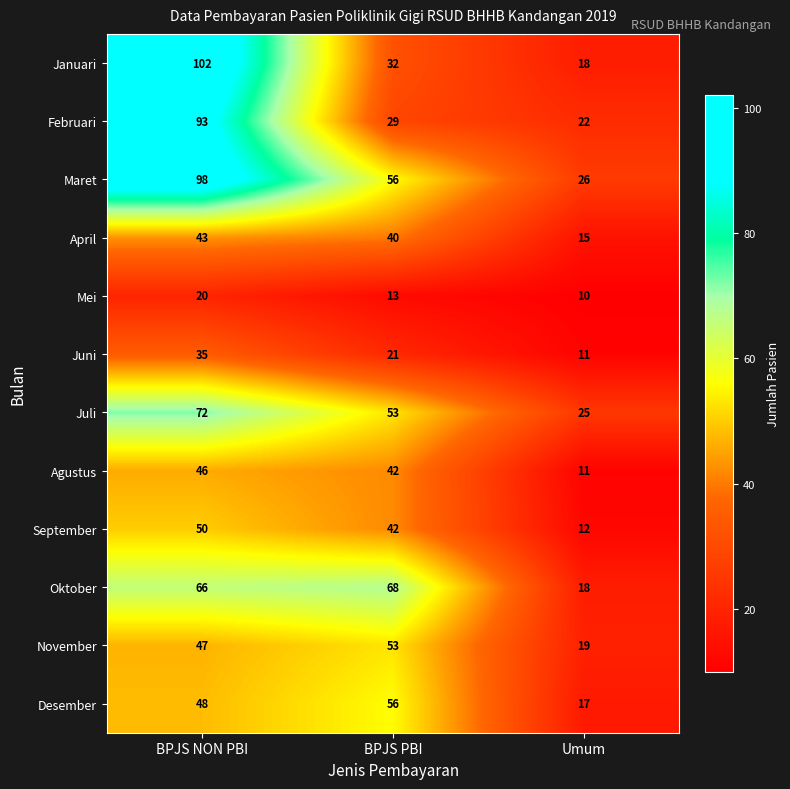

What is the maximum value shown in the chart?

102